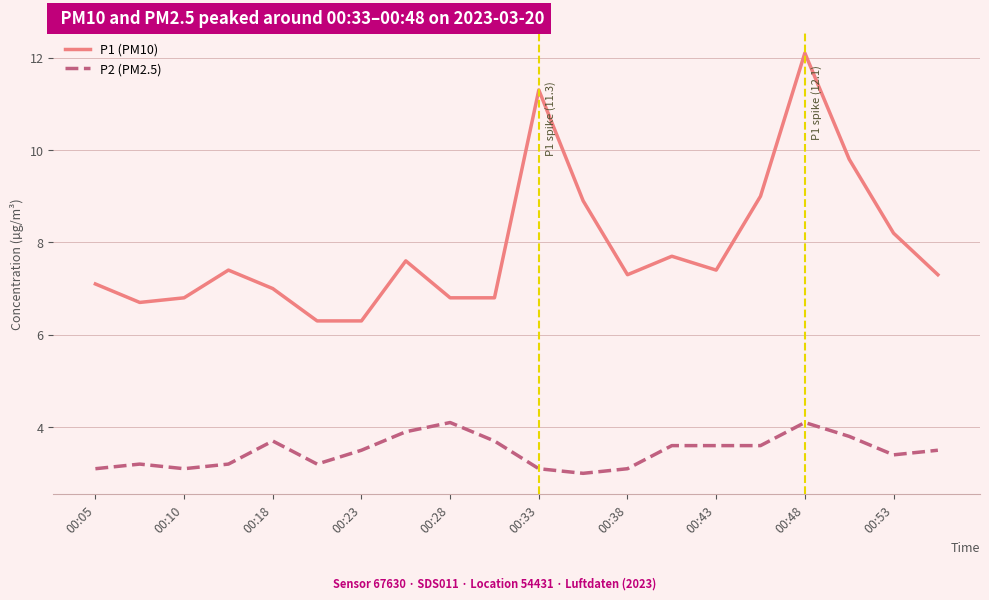

True or false: P2 (PM2.5) and P1 (PM10) intersect in this chart.

False